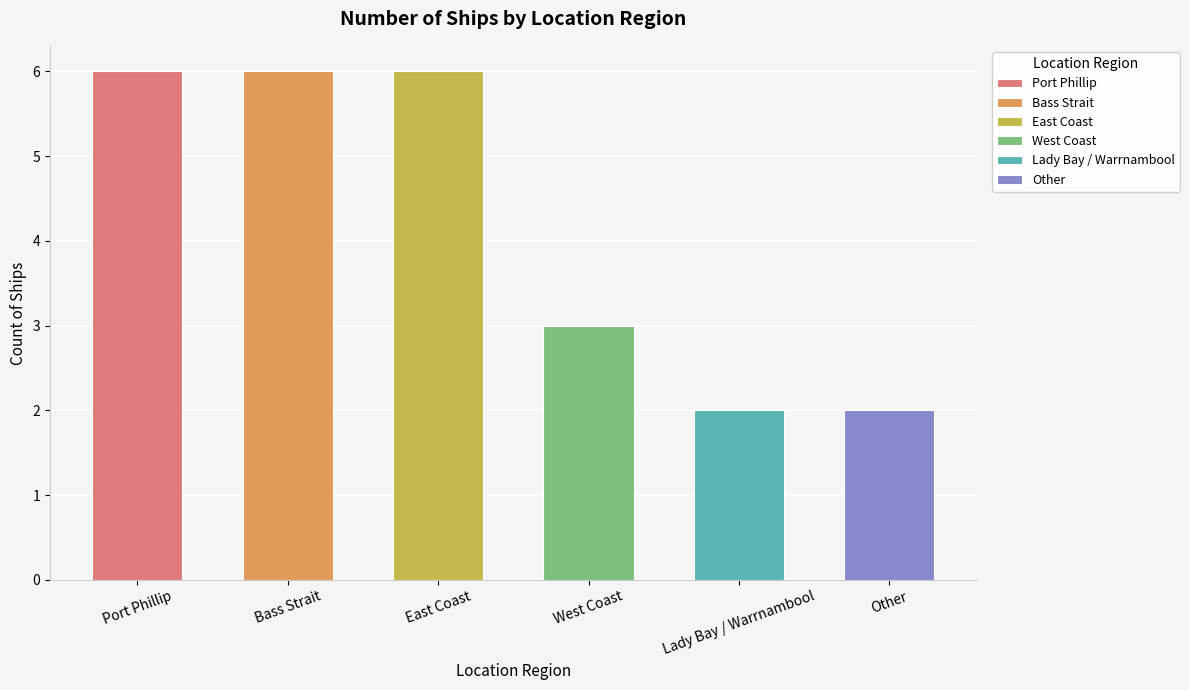

The chart shows a value of 6 at Bass Strait. True or false?

True